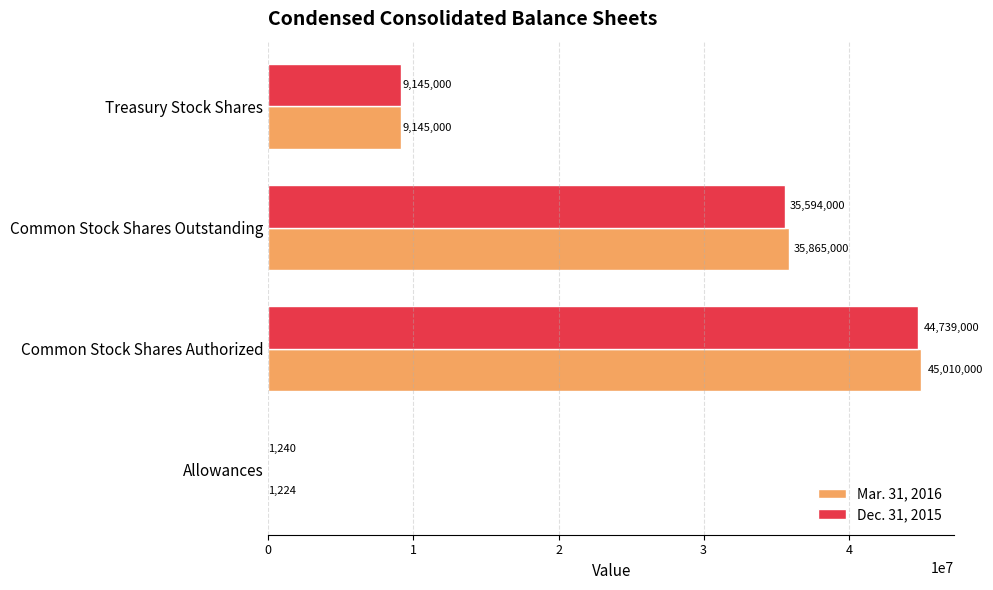

At which category is the sum across all series the highest?

Common Stock Shares Authorized